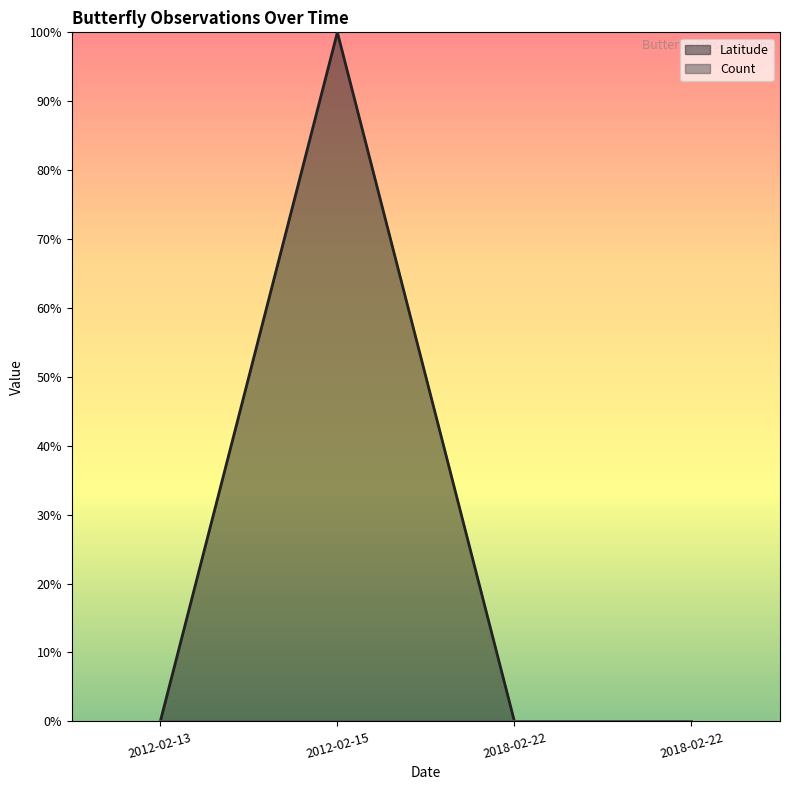

True or false: there are more than 2 points higher than both neighbors.

False